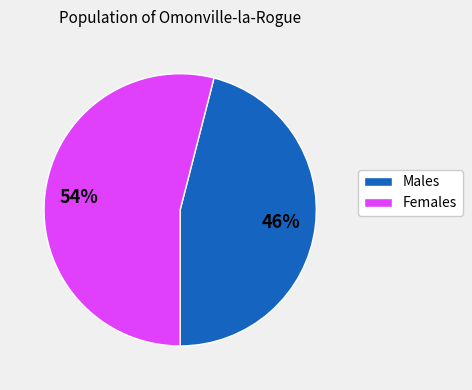

To the nearest percent, what is the average slice percentage?

50%